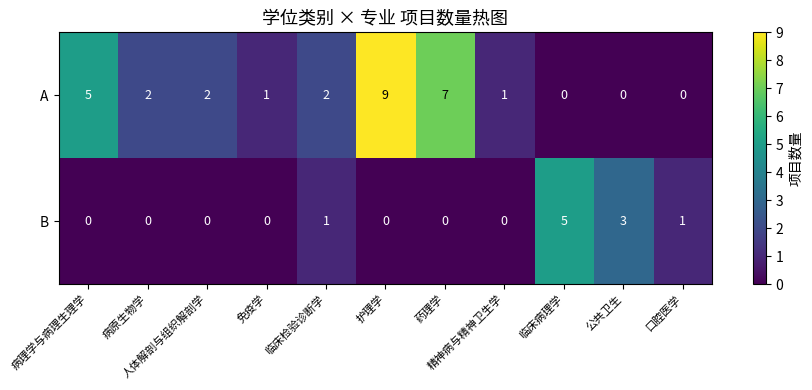

Rank the series by their average value, from highest to lowest.

A, B